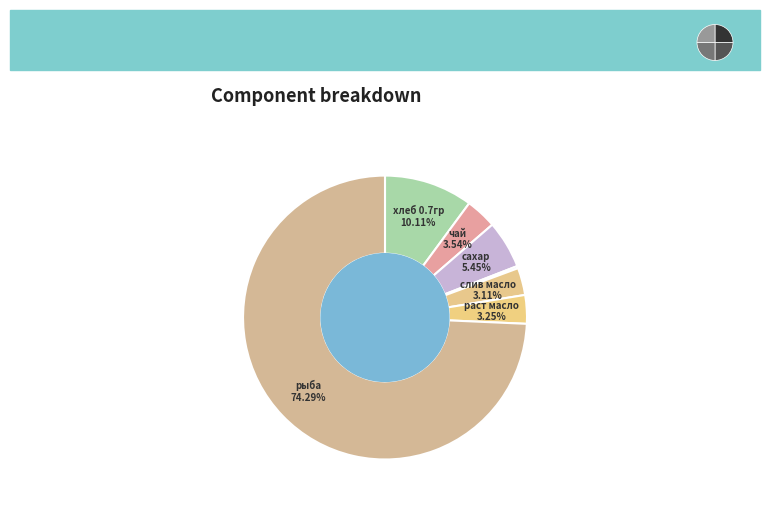

The раст масло slice represents 3% of the pie. True or false?

True